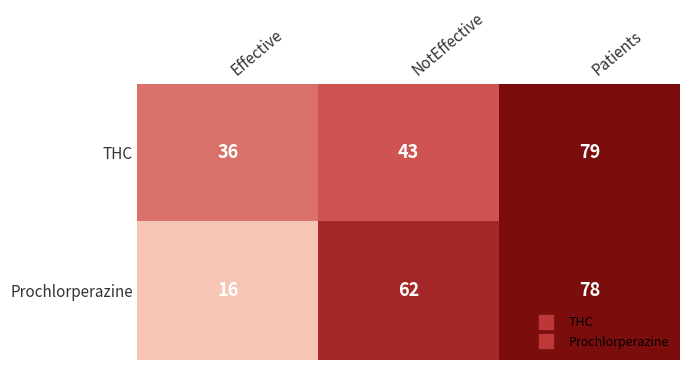

At Patients, list the series in order from largest to smallest.

THC, Prochlorperazine